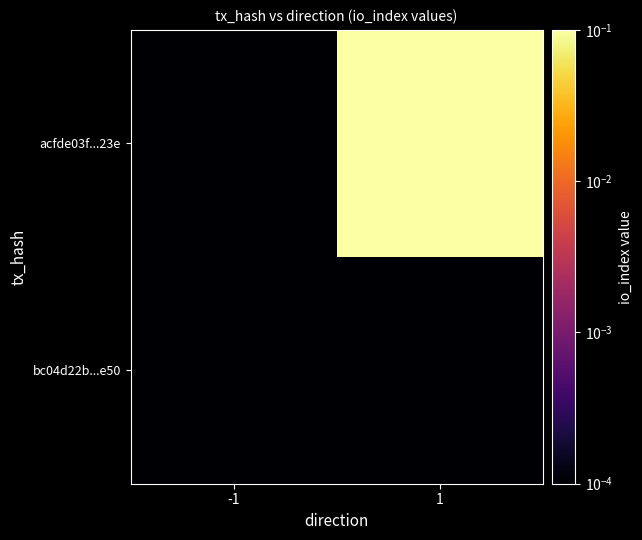

Reading right to left, transcribe all the data shown in this chart.

bc04d22b...e50: 1=0.0	-1=0.0
acfde03f...23e: 1=0.1	-1=0.0